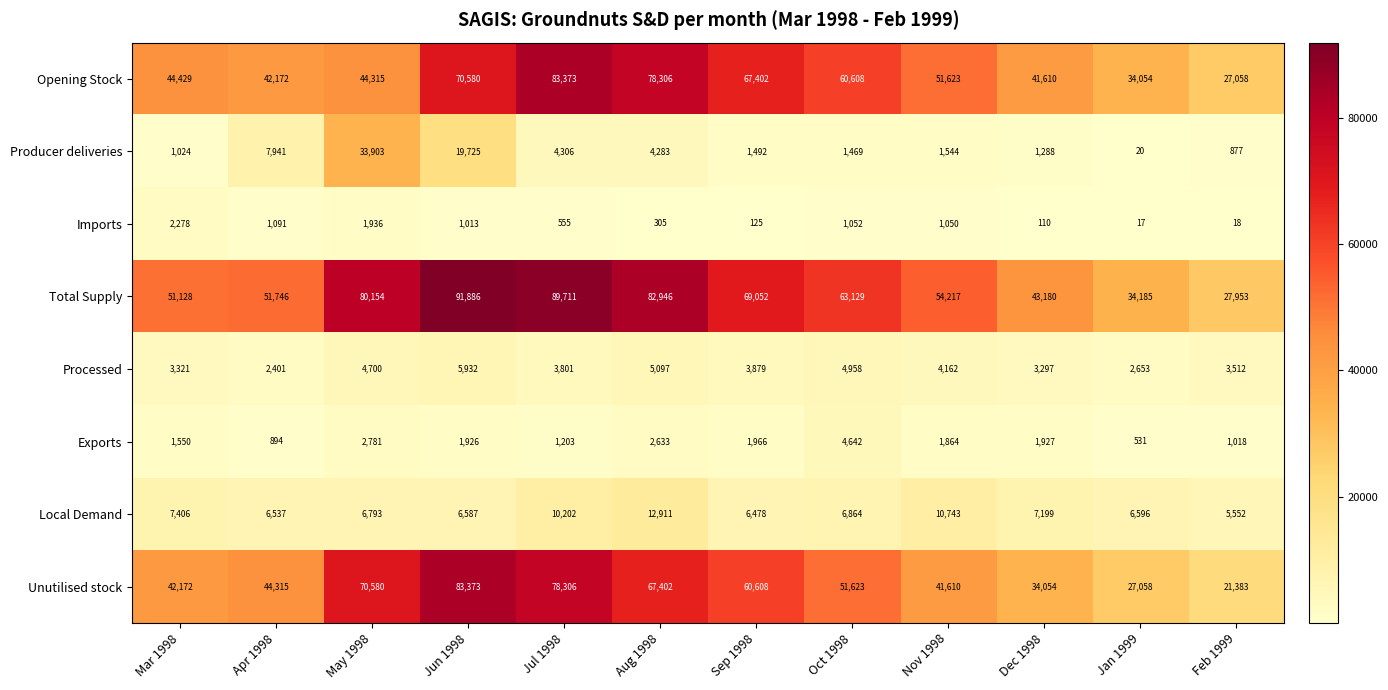

What is the difference between the Unutilised stock values at Mar 1998 and May 1998?

28408